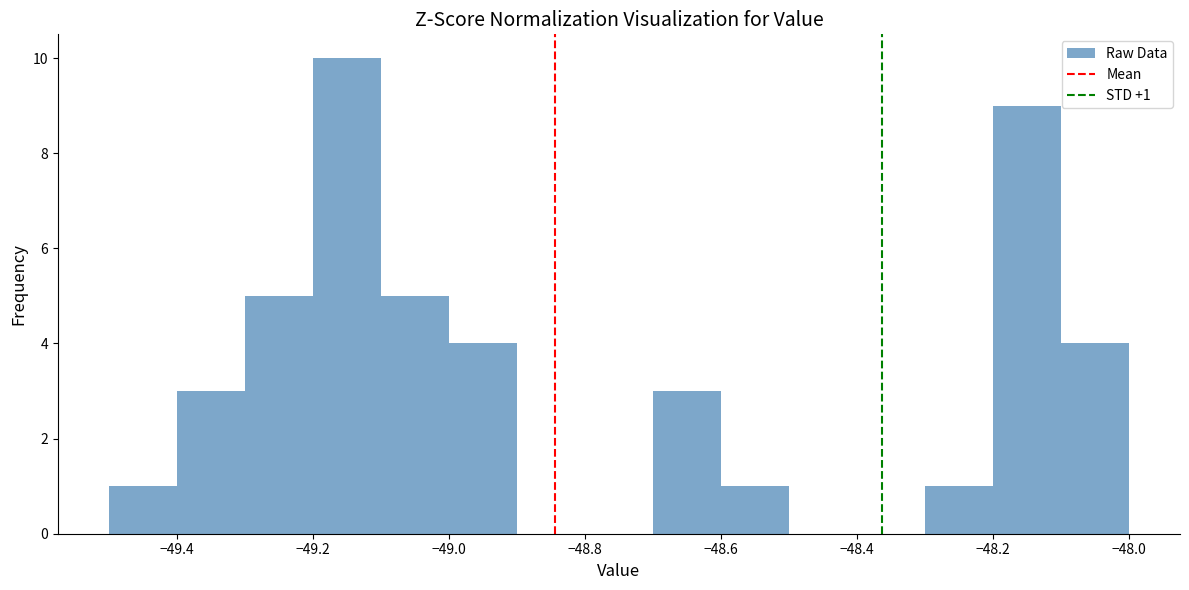

Over which range of the x-axis is the bar tallest?

-49.2 to -49.1